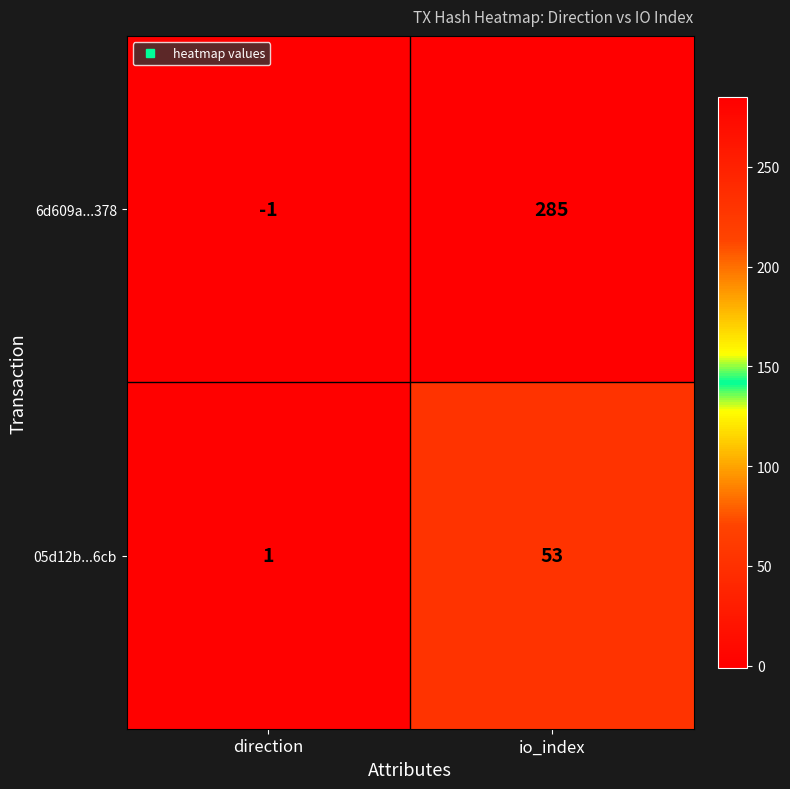

What is the spread (max minus min) of values at direction?

2